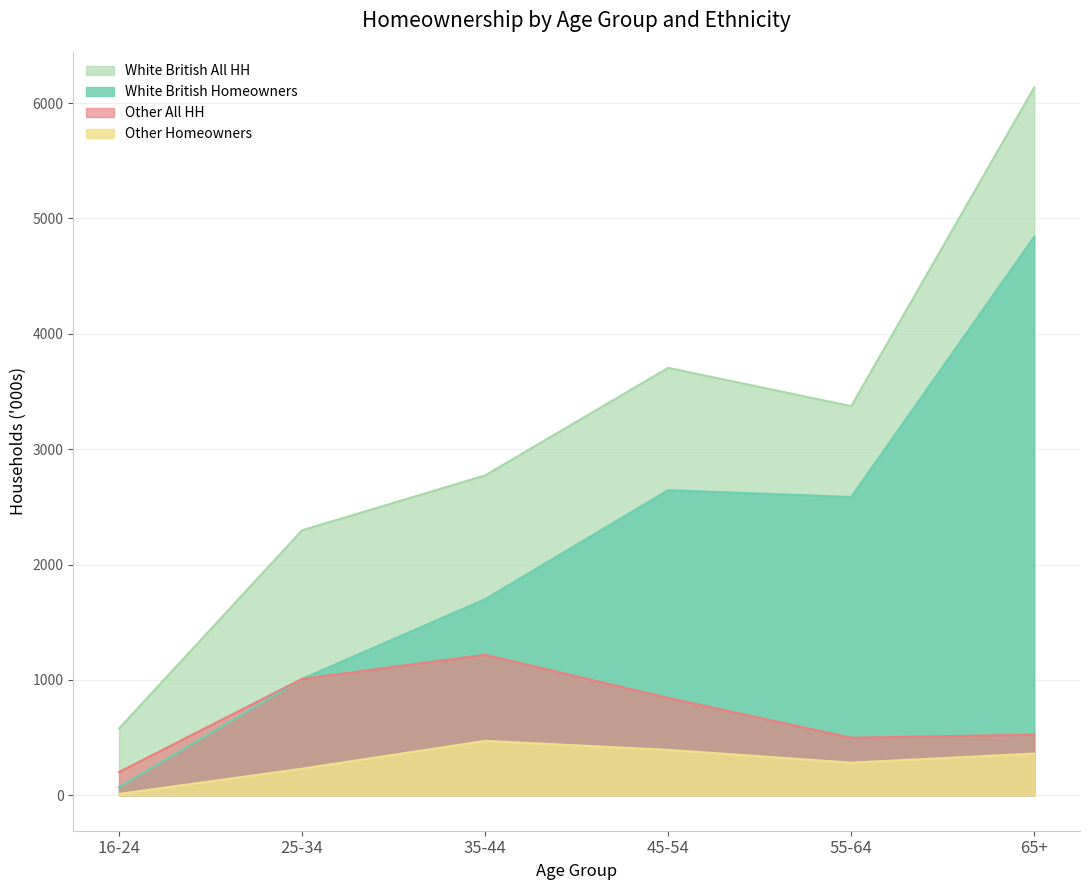

Read the White British All HH value at 45-54.

3705